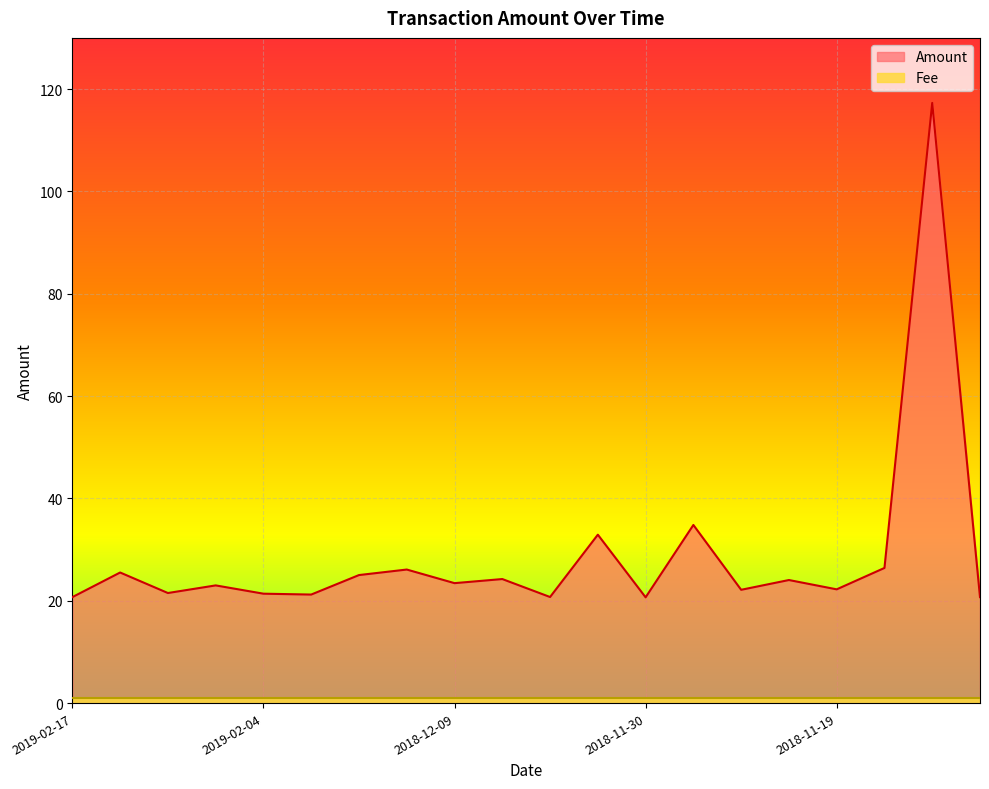

At which category does the chart reach its peak across all series?

2018-10-07